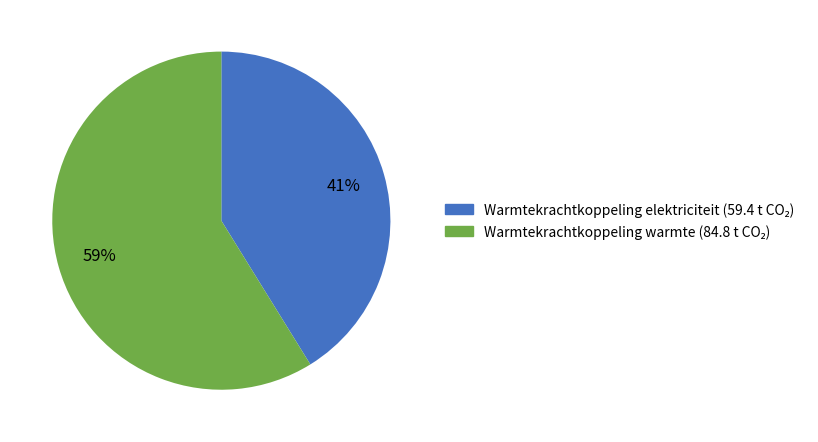

To the nearest percent, what is the difference between the largest and smallest slice percentages?

18%